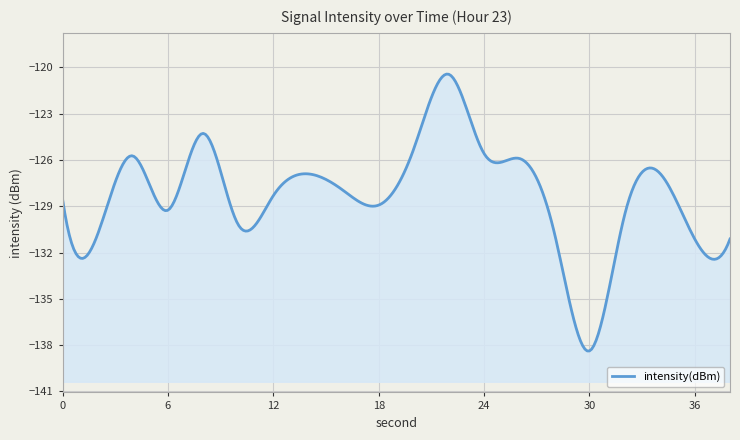

What is the minimum value shown in the chart?

-138.4